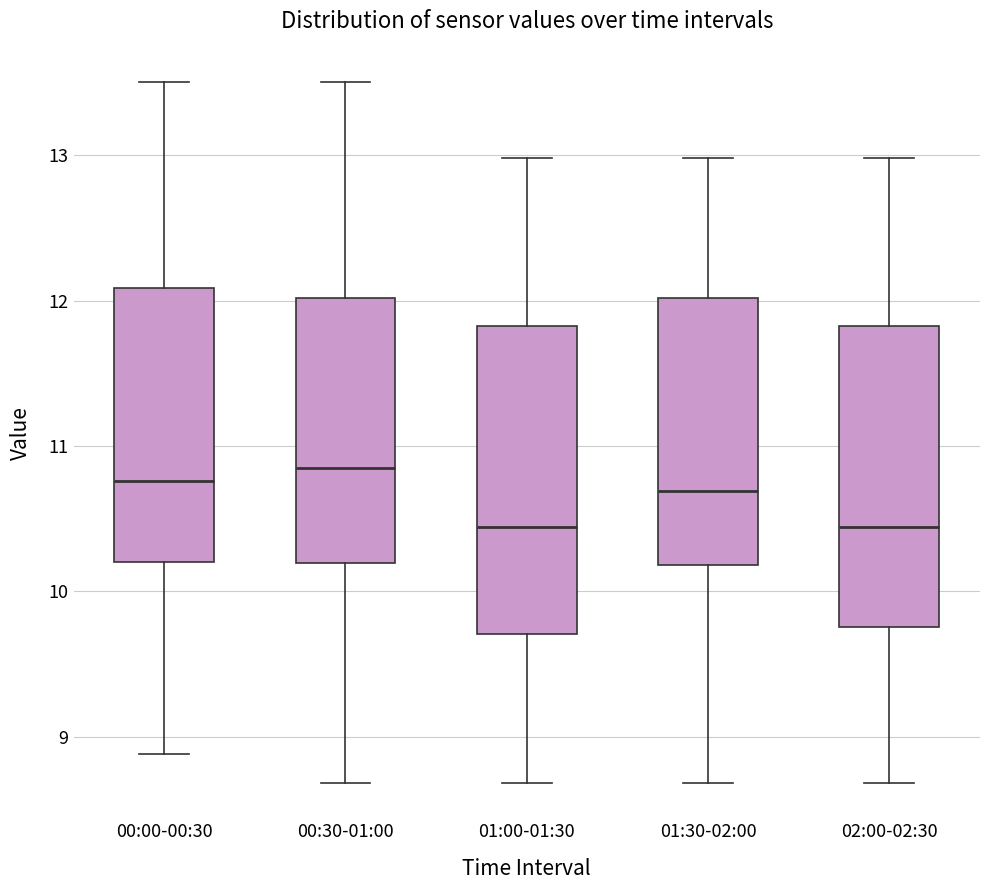

Where does the upper whisker of the box for 00:30-01:00 end on the y-axis? The values are not printed on the chart, so give them approximately, as read against the axis.

13.5